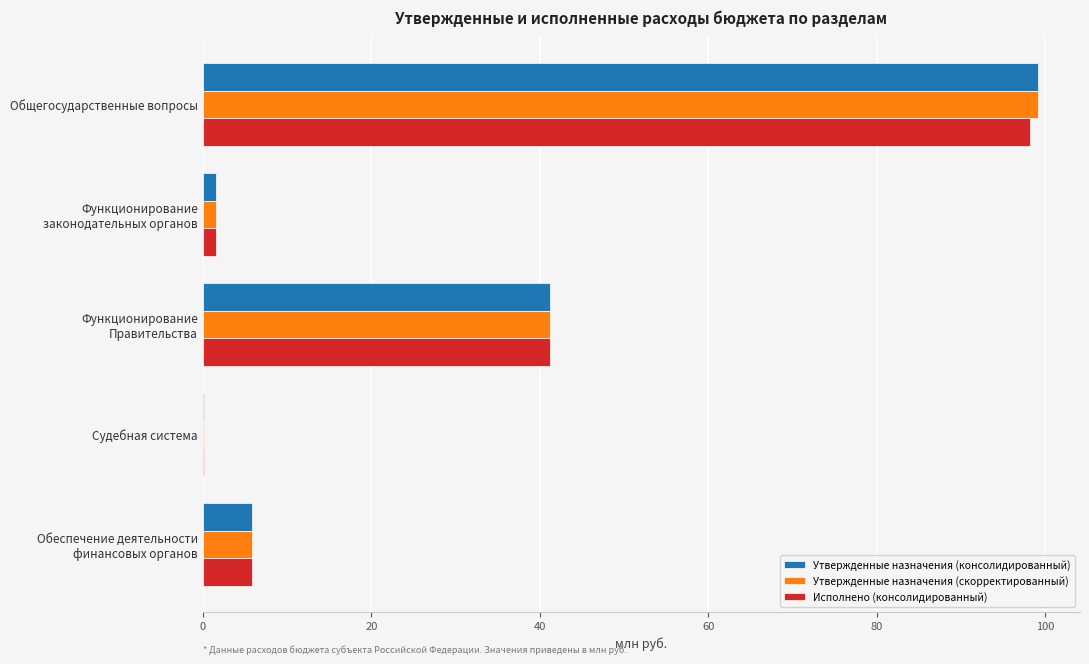

The Утвержденные назначения (скорректированный) series shows 136.2 at Общегосударственные вопросы. True or false?

False